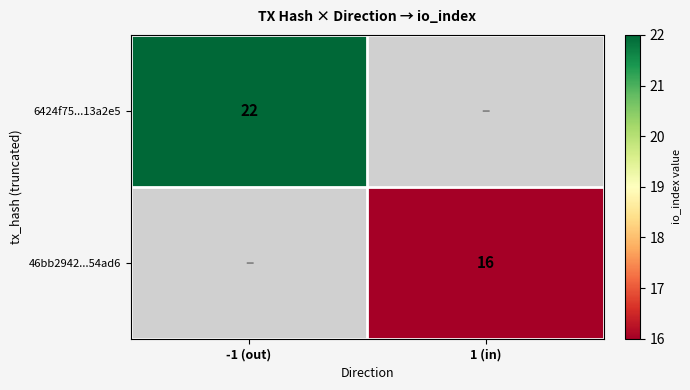

The value of 46bb2942...54ad6 at 1 (in) is 16. True or false?

True